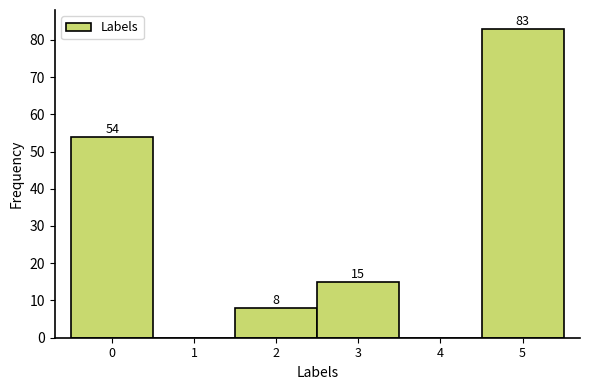

Which range on the x-axis has the tallest bar?

4.5 to 5.5